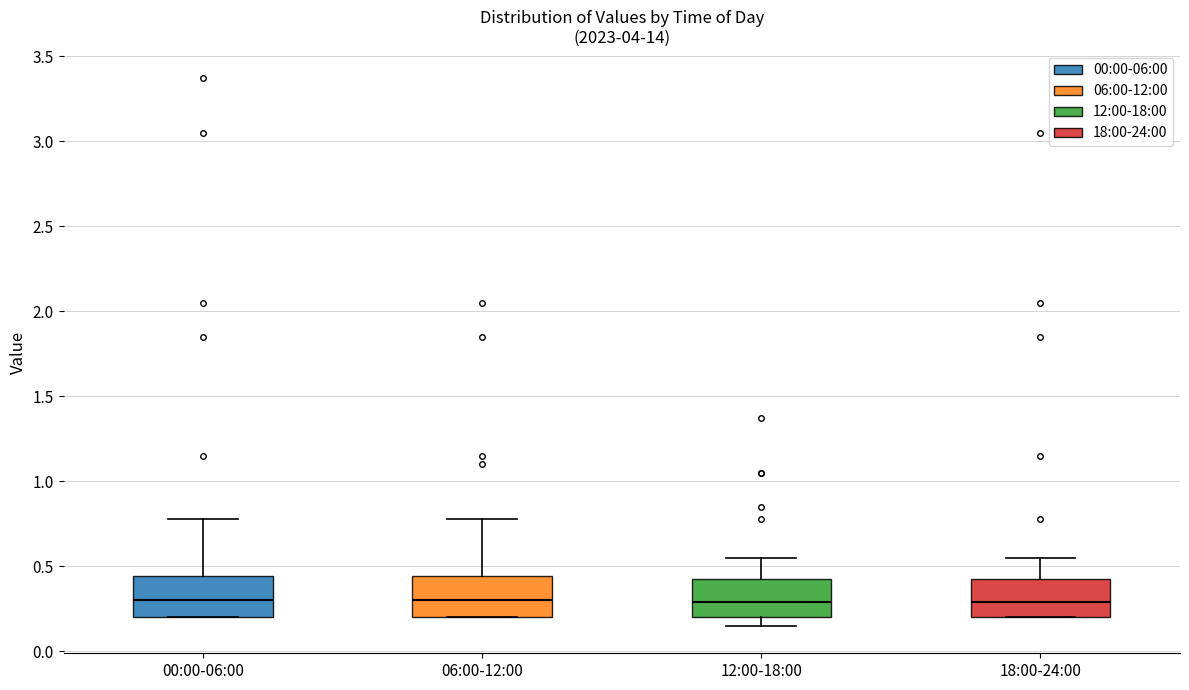

Reading left to right, transcribe this box plot: for each box, give where its median line is, the range the box spans, and where its two whiskers end, as read against the y-axis. The values are not printed on the chart, so give them approximately, as read against the axis.

00:00-06:00: median 0.30, box 0.20 to 0.45, whiskers 0.20 to 0.80
06:00-12:00: median 0.30, box 0.20 to 0.45, whiskers 0.20 to 0.80
12:00-18:00: median 0.30, box 0.20 to 0.45, whiskers 0.15 to 0.55
18:00-24:00: median 0.30, box 0.20 to 0.45, whiskers 0.20 to 0.55